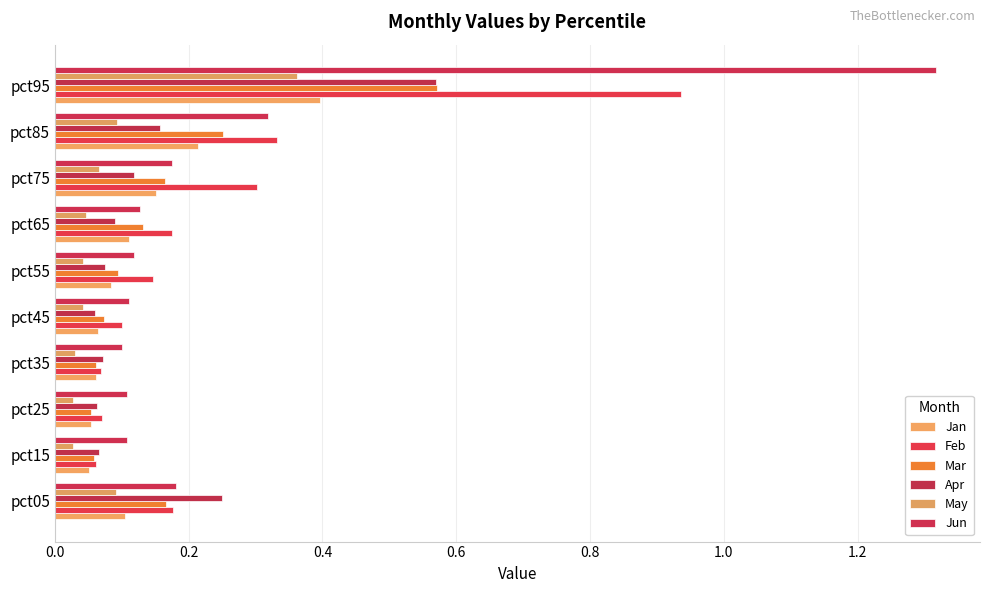

What is the value of the Mar bar at the 6th from the left?

0.1